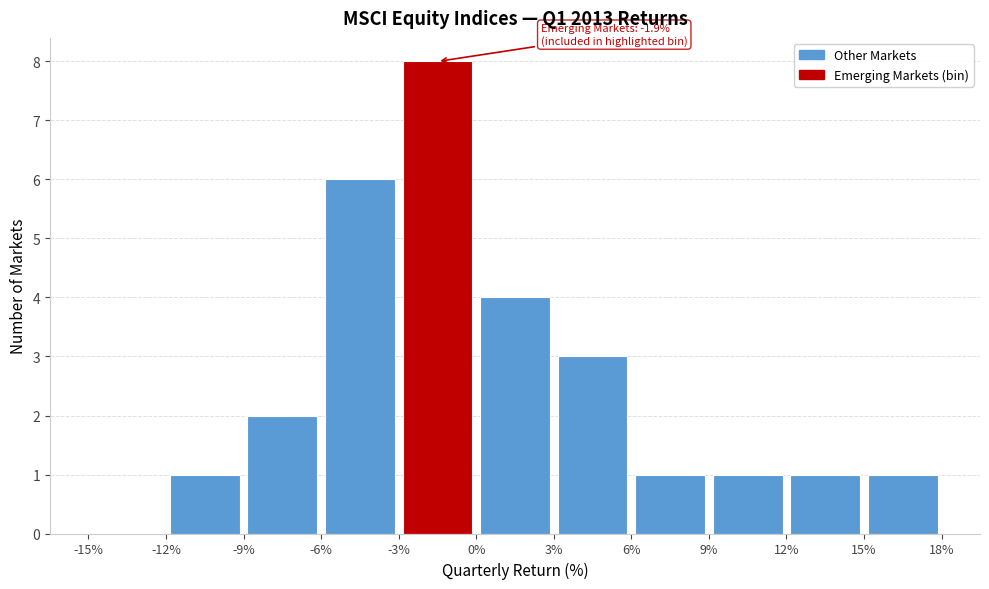

Over which range of the x-axis is the bar tallest?

-3% to 0%